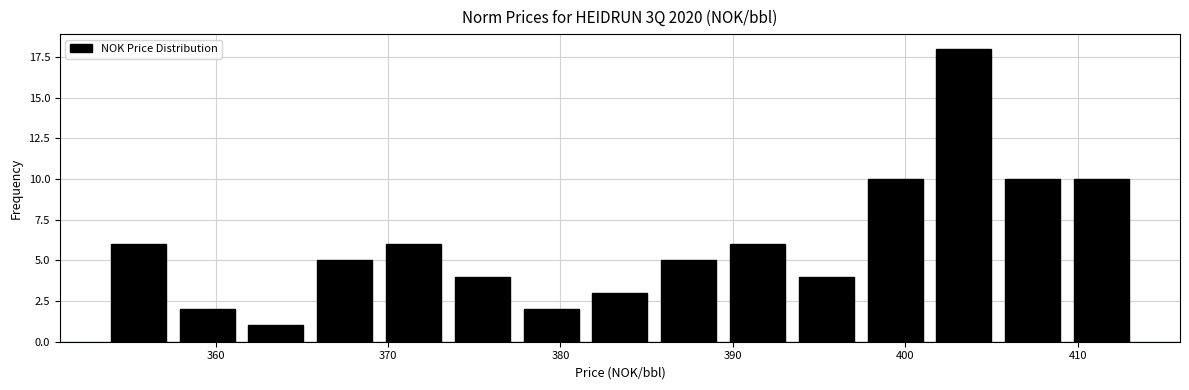

Read against the x-axis, roughly where is the centre of the tallest bar?

403